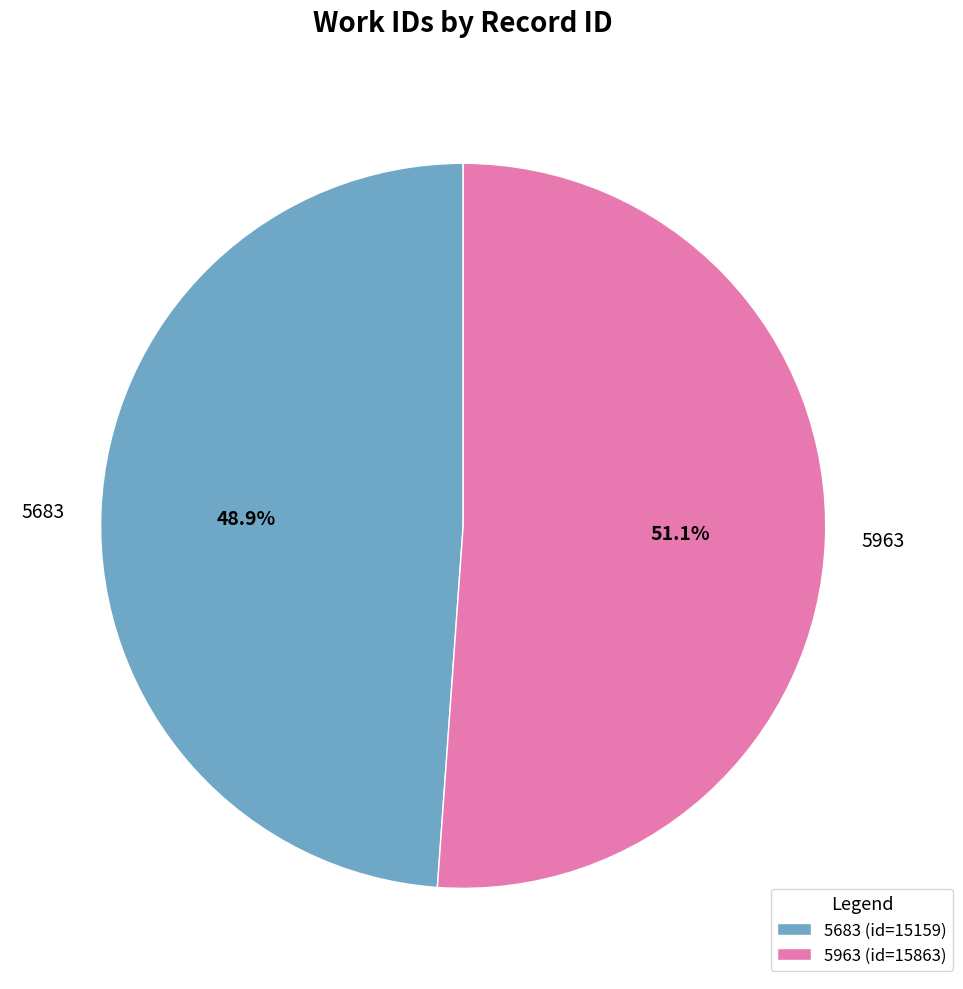

How many segments does this pie chart have?

2